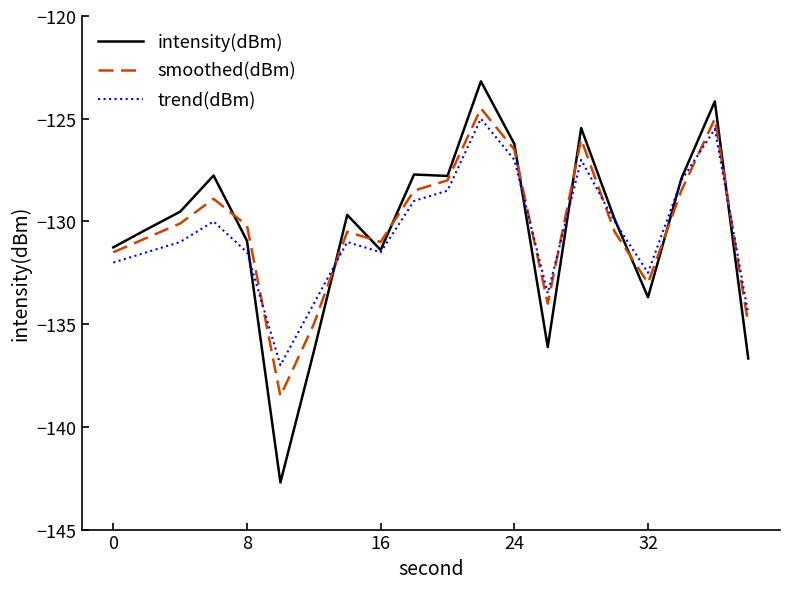

True or false: smoothed(dBm) and trend(dBm) intersect in this chart.

True